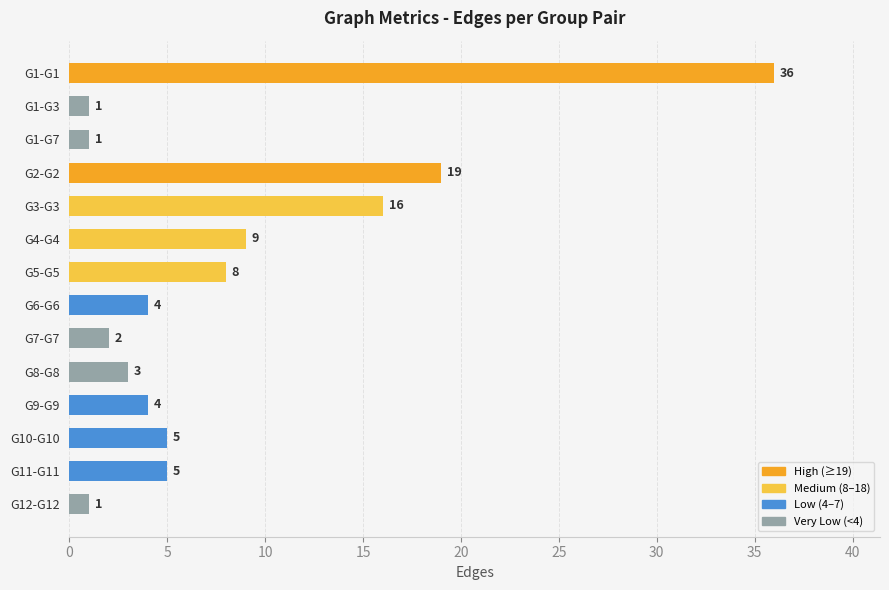

How many bars are there in total?

14